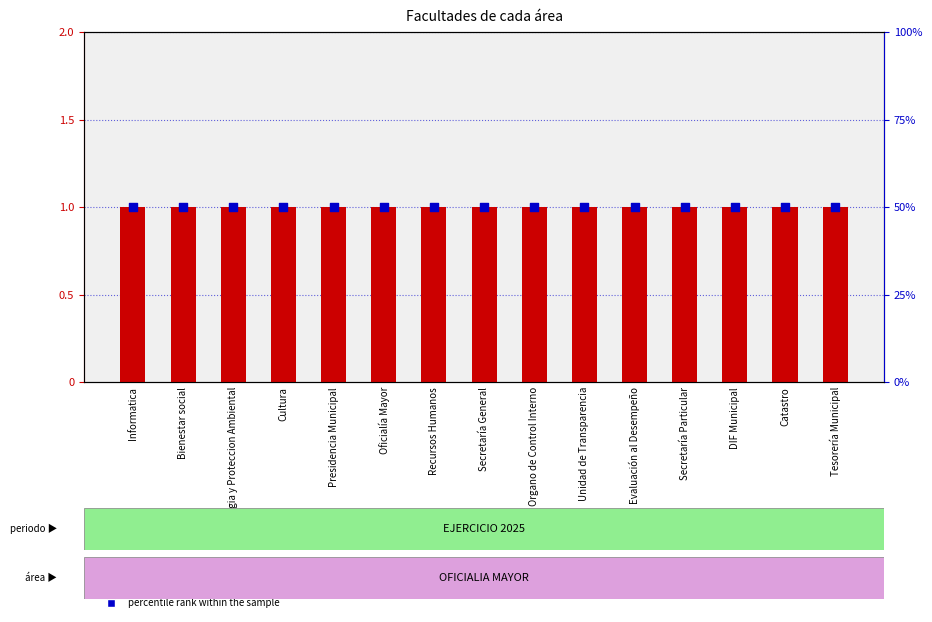

What is the total value across all series at Organo de Control Interno?

51